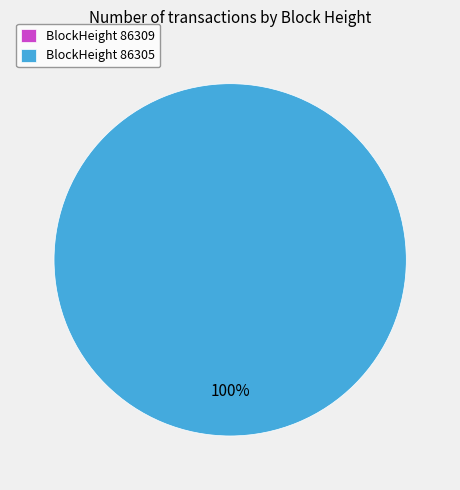

The 86305 slice represents 100% of the pie. True or false?

True